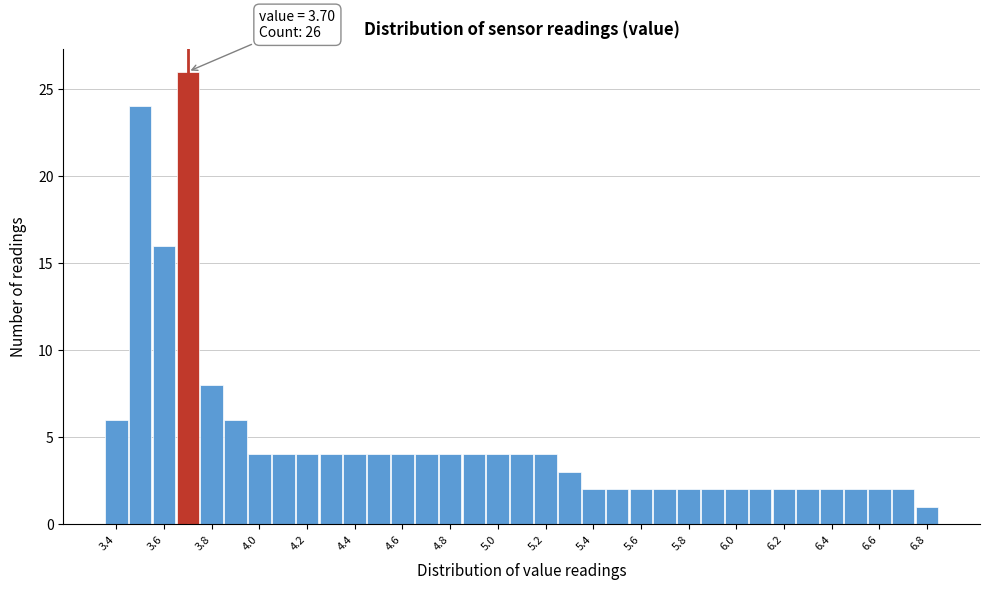

Over which range of the x-axis is the bar tallest?

3.65 to 3.75